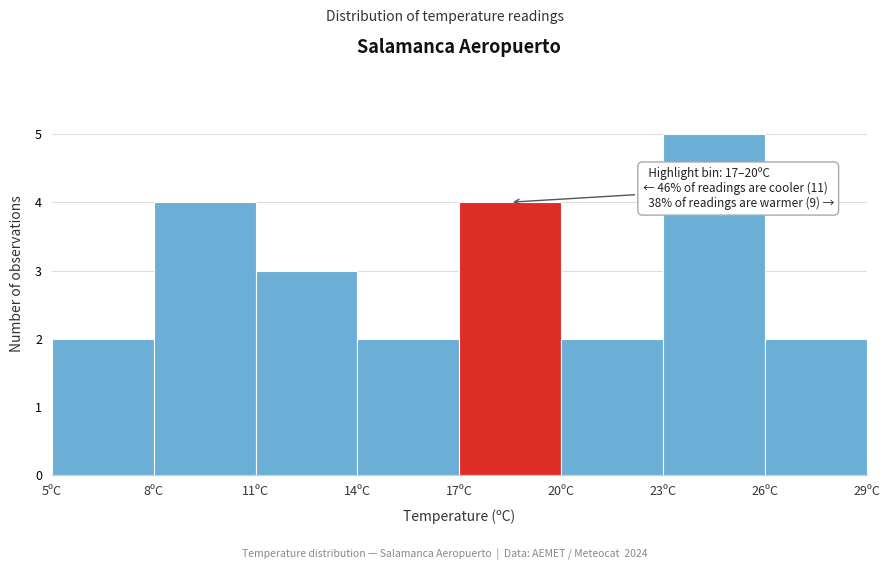

Which range on the x-axis has the tallest bar?

23 to 26